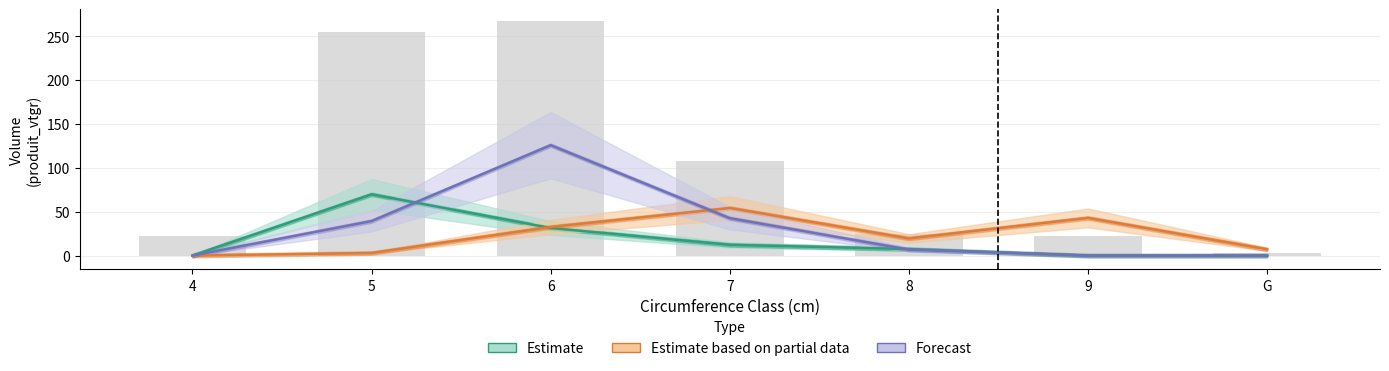

What is the difference between the maximum and second lowest values in the Forecast series?

126.0